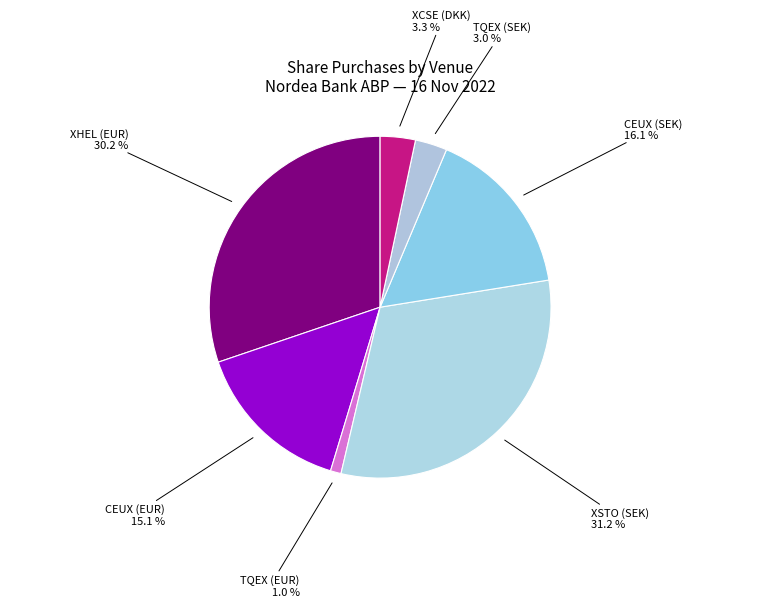

To the nearest percent, what is the difference between the largest and smallest slice percentages?

30%